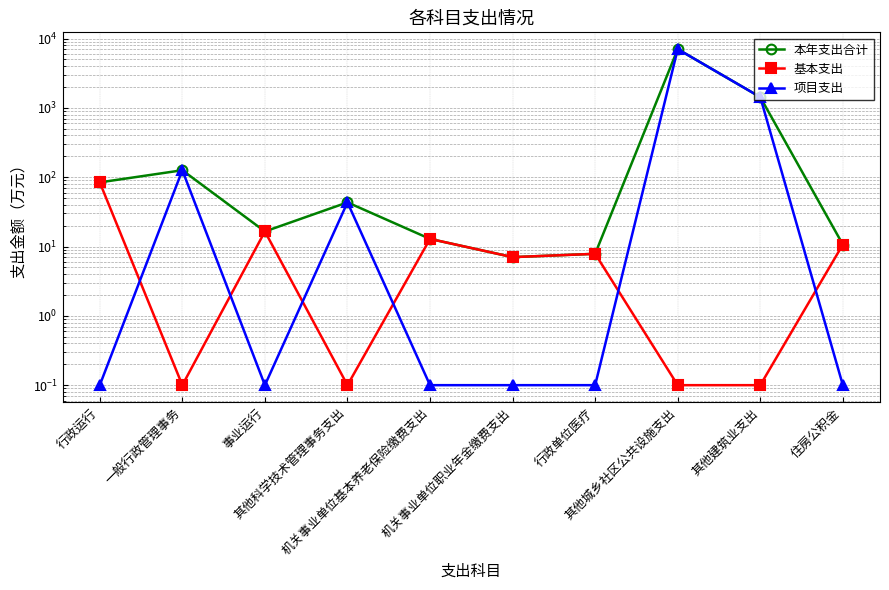

At how many categories does at least one series exceed 3045?

1